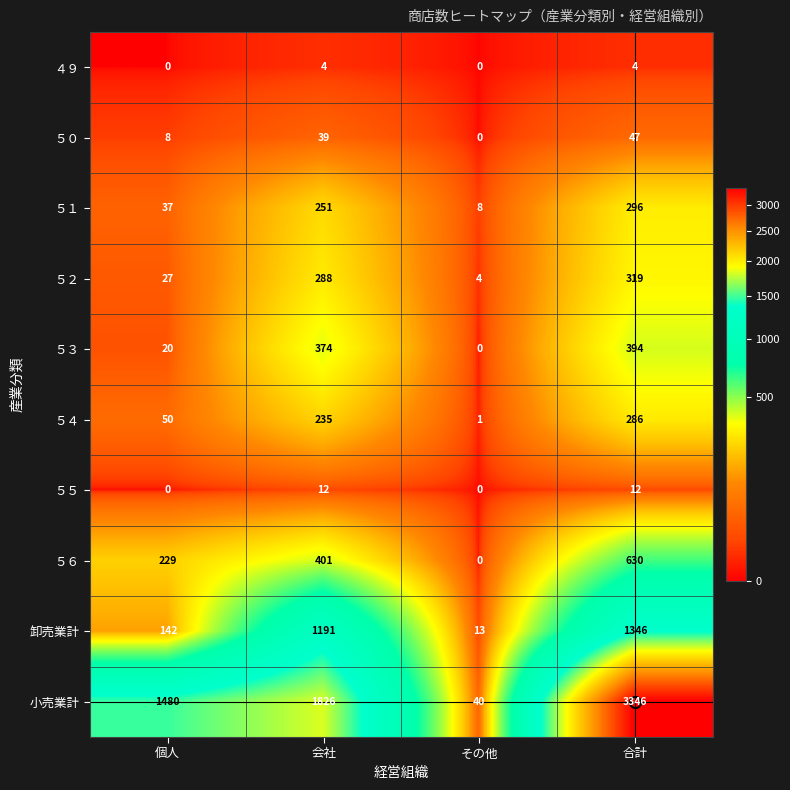

Count the number of categories in the chart.

4